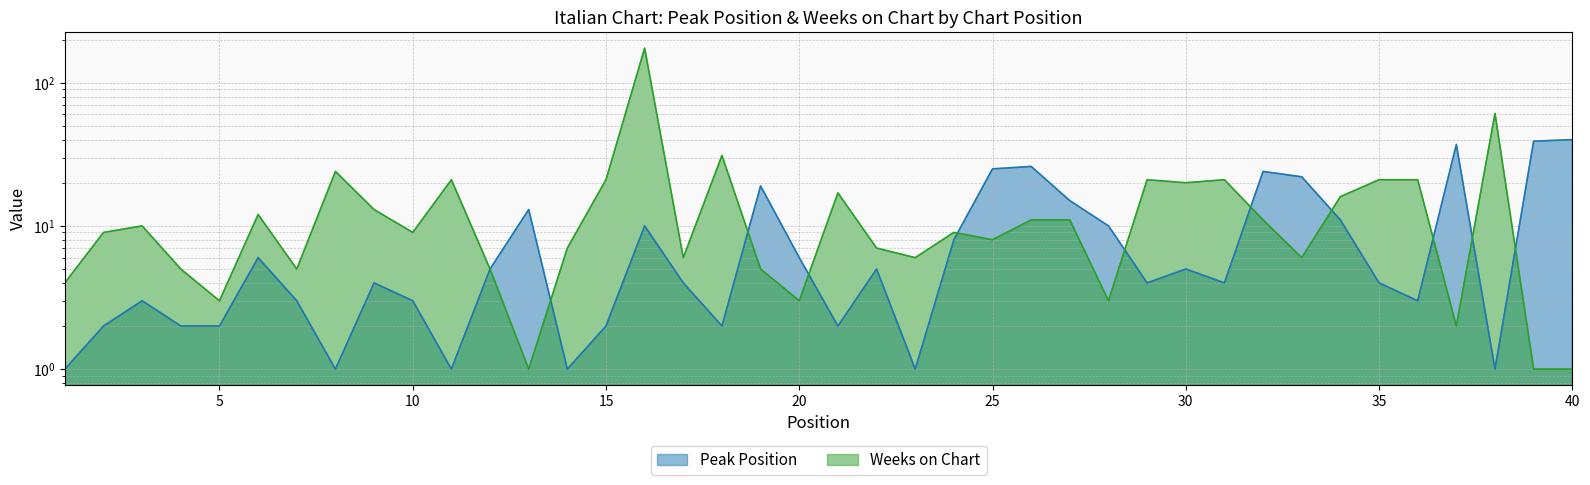

Where is the first local maximum for Peak Position?

3